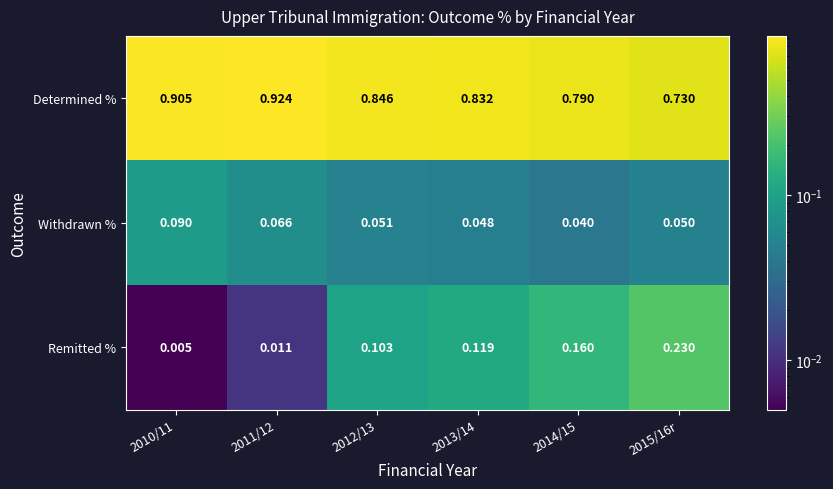

Rank the series at 2015/16r from highest to lowest value.

Determined %, Remitted %, Withdrawn %